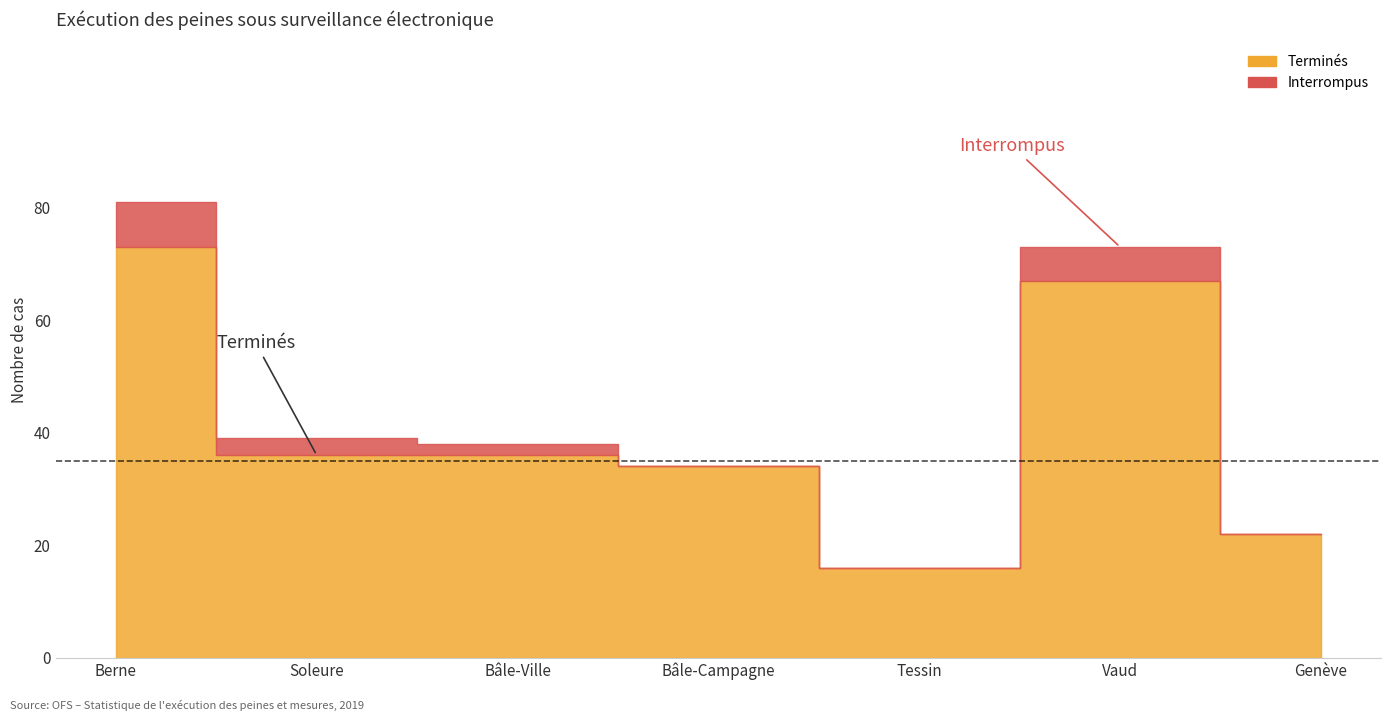

How many lines are shown in the chart?

2